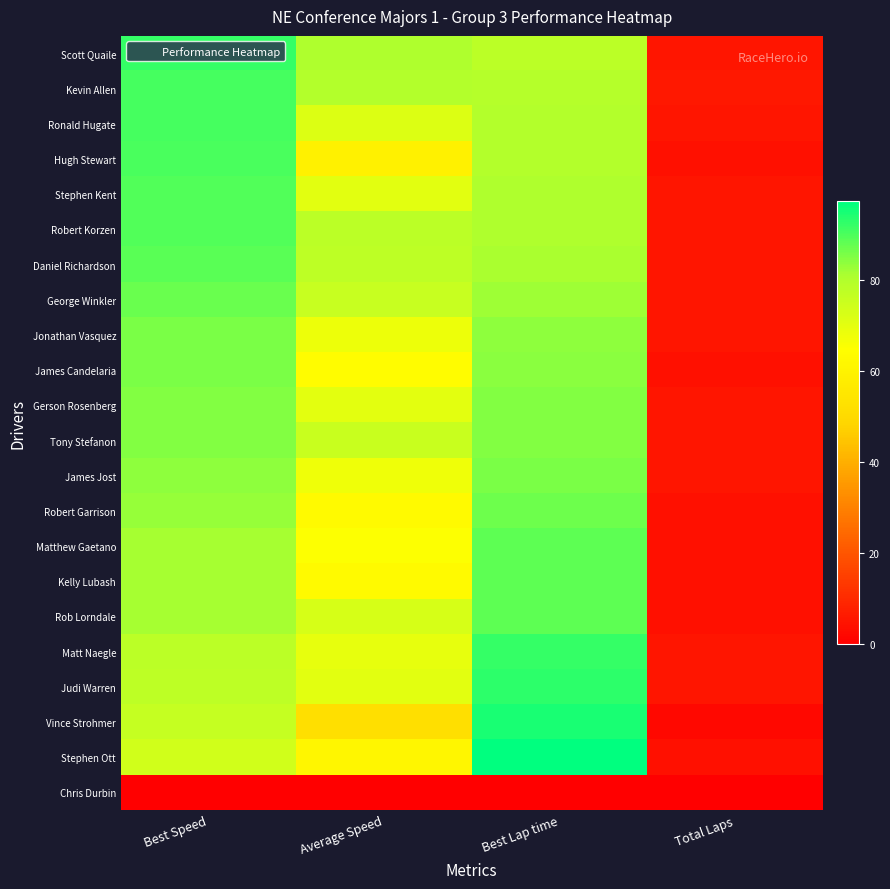

At which category does the chart reach its minimum across all series?

Best Speed